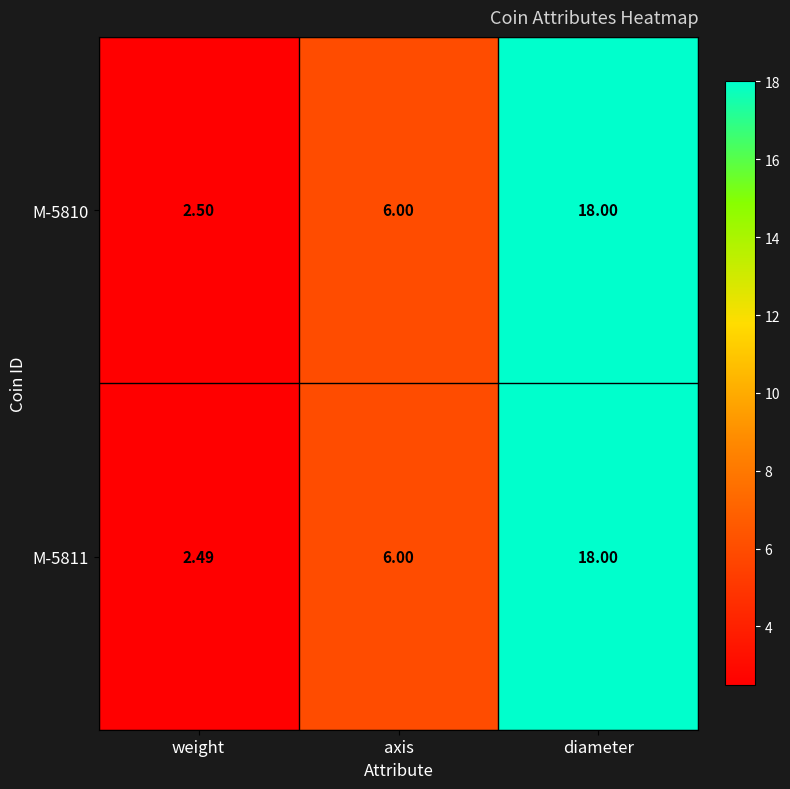

How many distinct data groups are displayed?

2